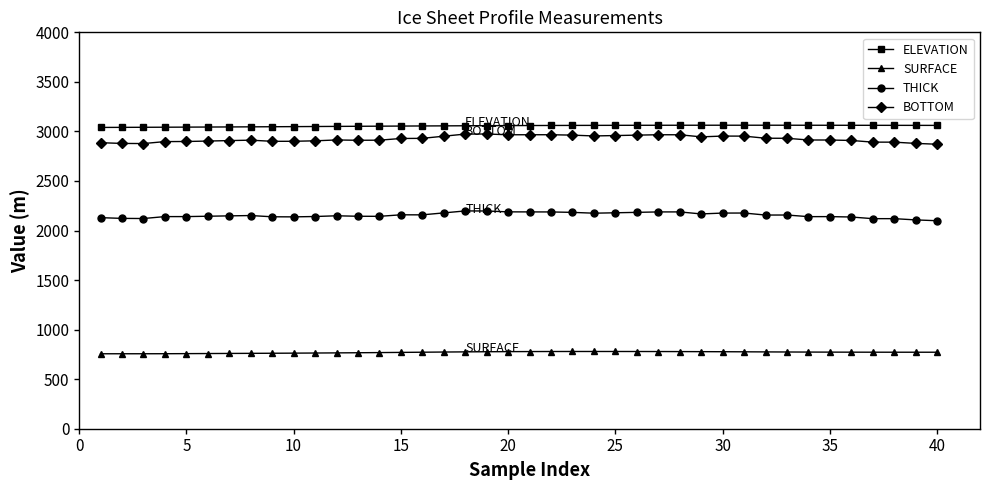

What is the average value of the ELEVATION series?

3055.5